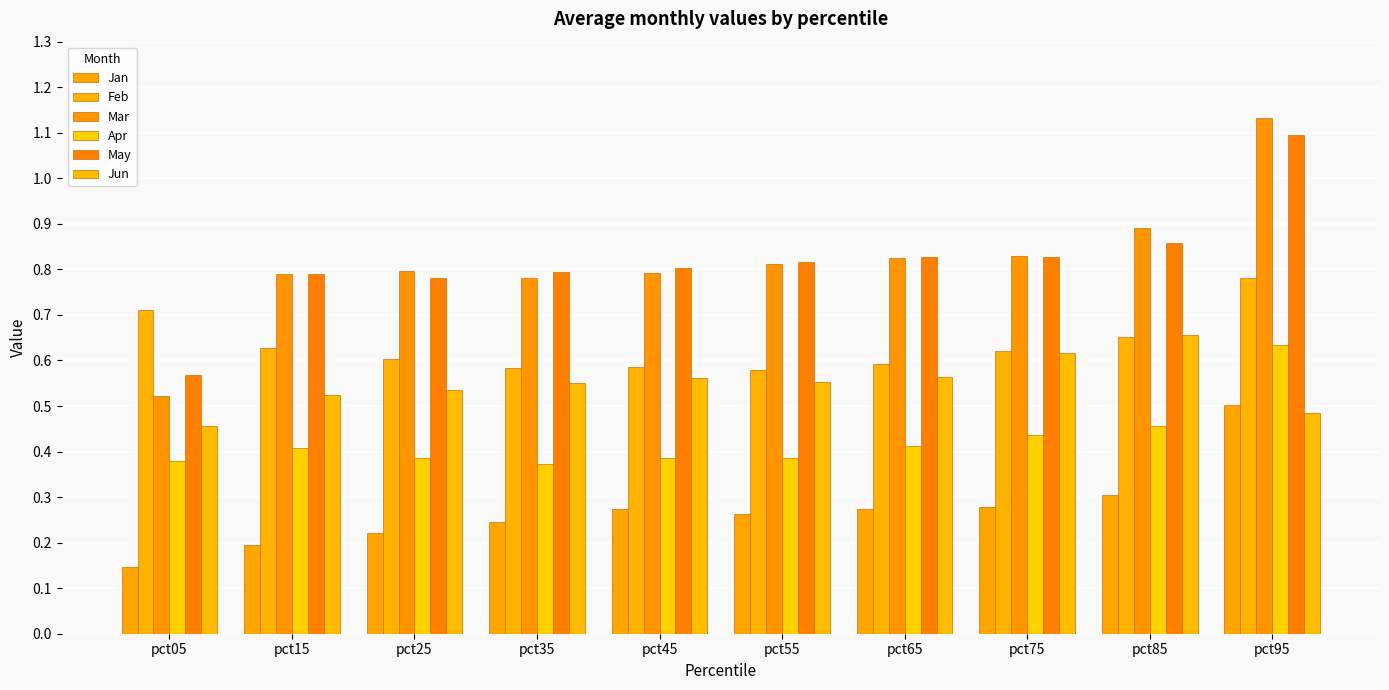

What is the average value of the Apr series?

0.4